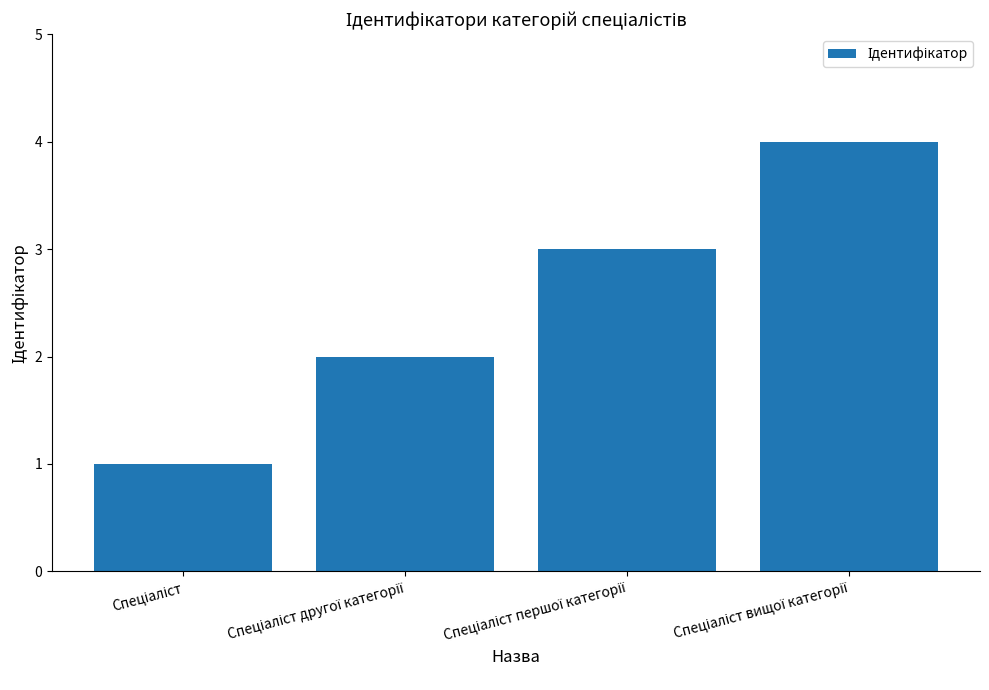

How many distinct data groups are displayed?

1